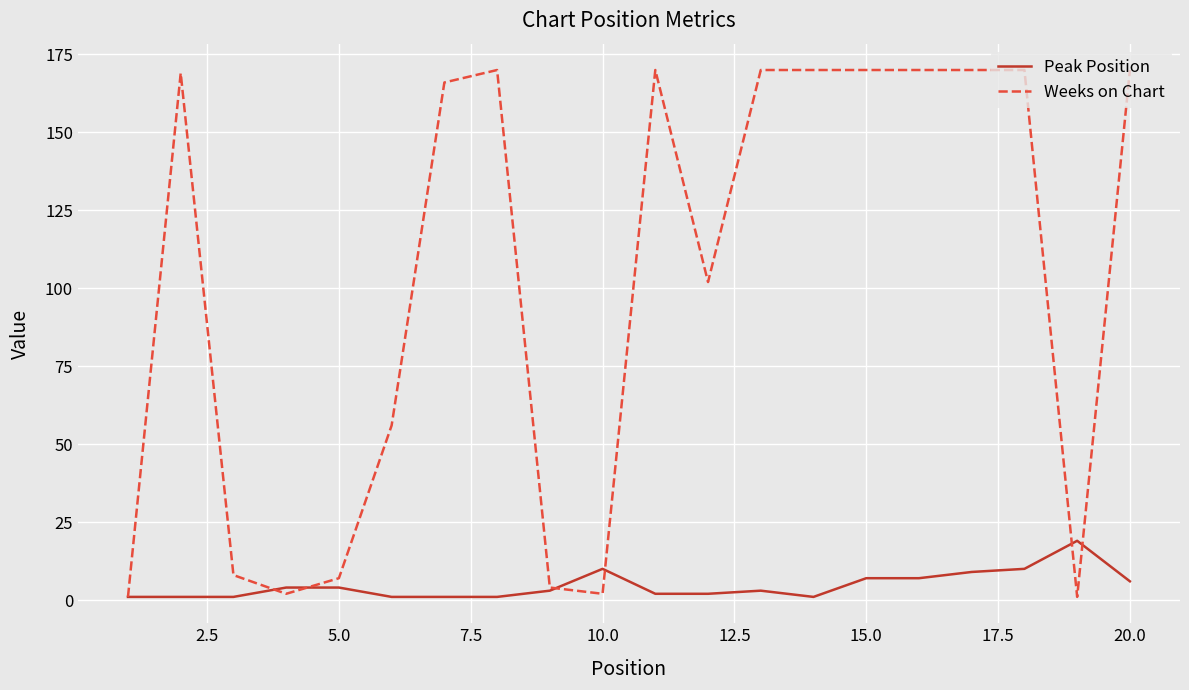

Reading left to right, transcribe all the data shown in this chart.

Peak Position: 1	1	1	4	4	1	1	1	3	10	2	2	3	1	7	7	9	10	19	6
Weeks on Chart: 1	169	8	2	7	56	166	170	4	2	170	102	170	170	170	170	170	170	1	170